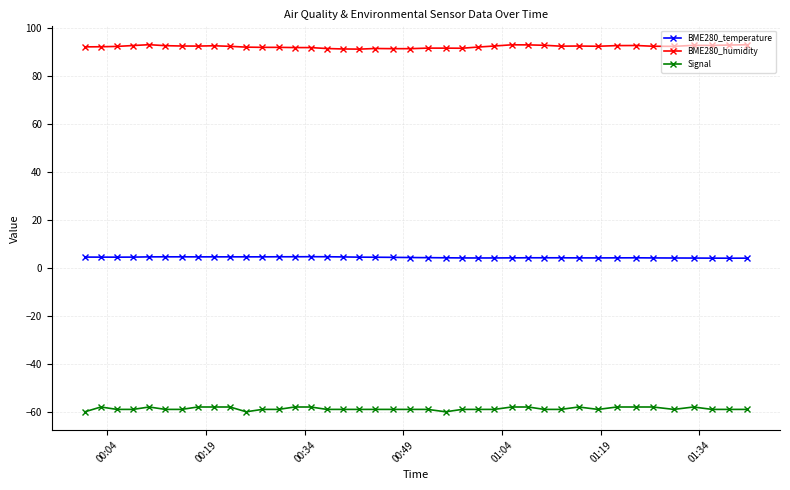

True or false: Signal and BME280_temperature intersect in this chart.

False